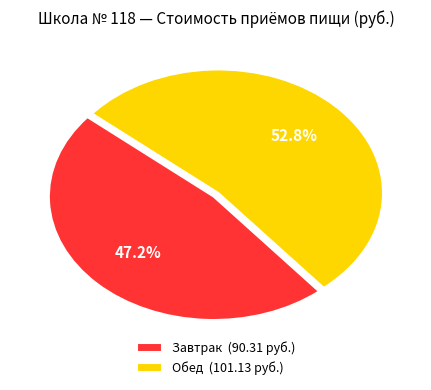

True or false: Обед accounts for 61% of the total.

False